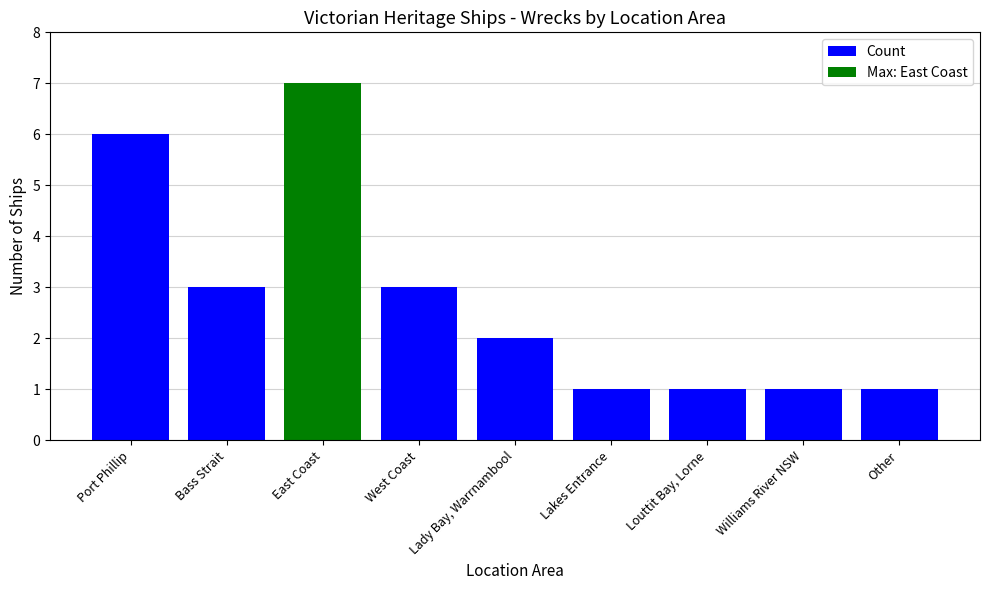

Count the values in the range 1 to 3.

7